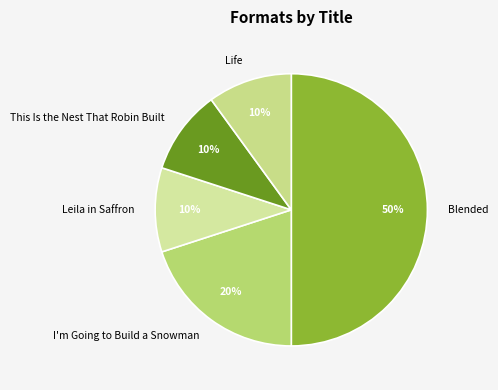

The This Is the Nest That Robin Built slice represents 1% of the pie. True or false?

False